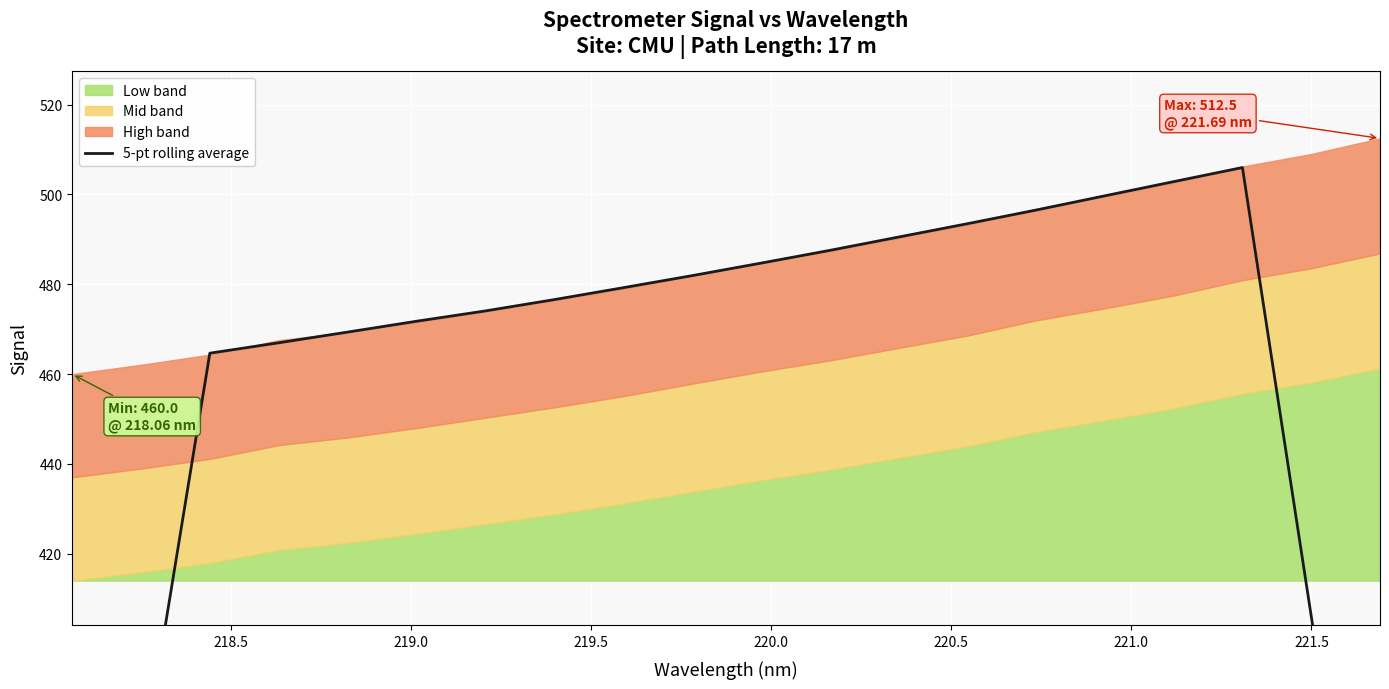

The chart shows a value of 214.3 at 218.5. True or false?

False